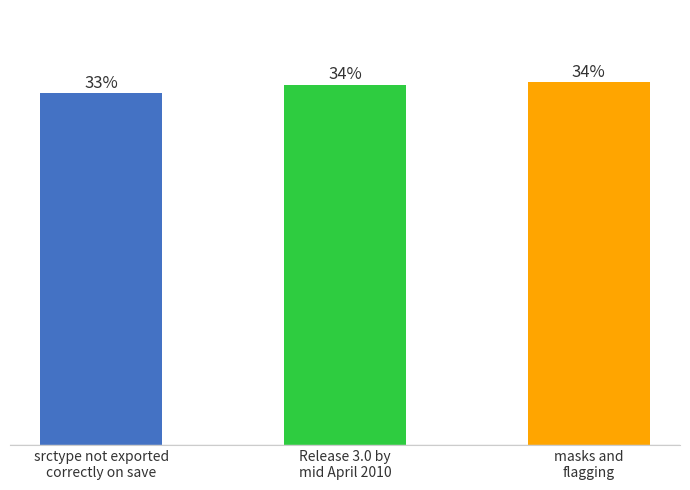

Does the chart contain any negative values?

No